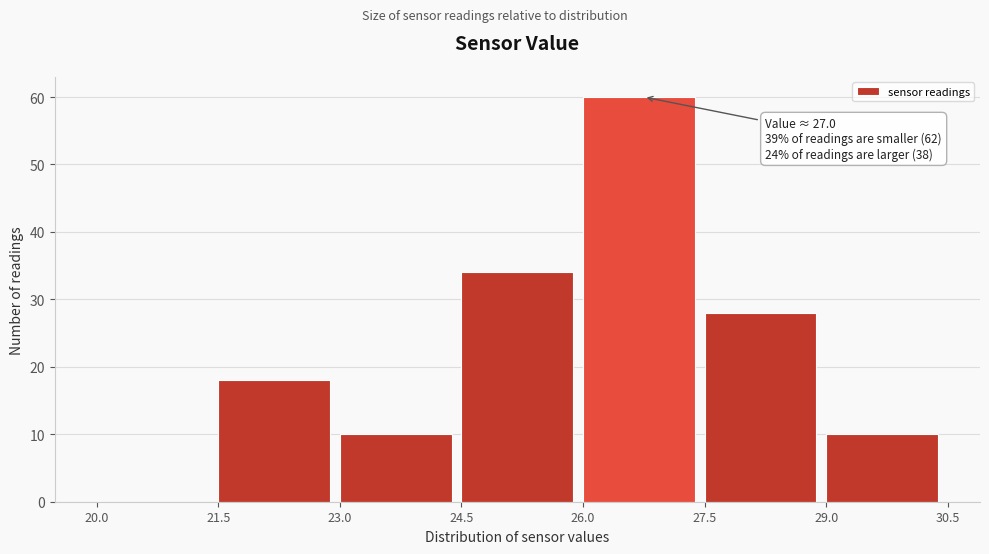

Over which range of the x-axis is the bar tallest?

26.0 to 27.5